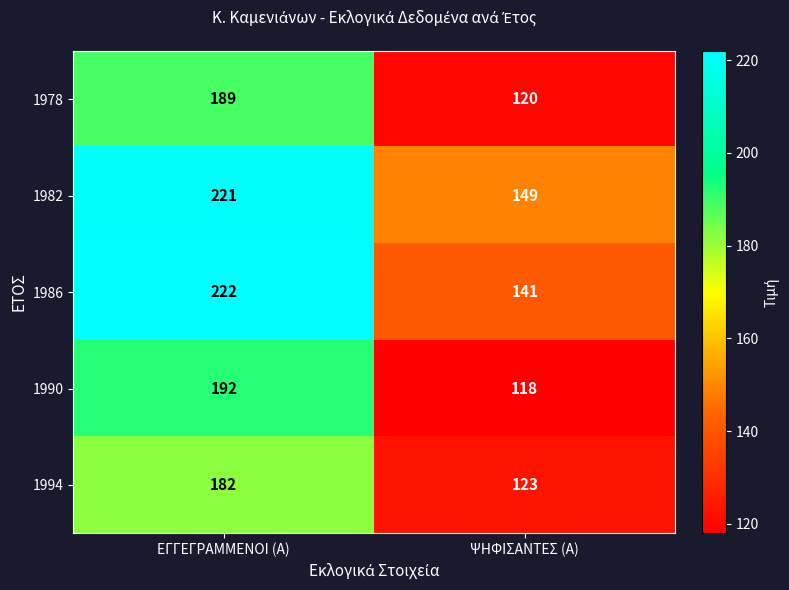

What is the spread (max minus min) of values at ΕΓΓΕΓΡΑΜΜΕΝΟΙ (Α)?

40